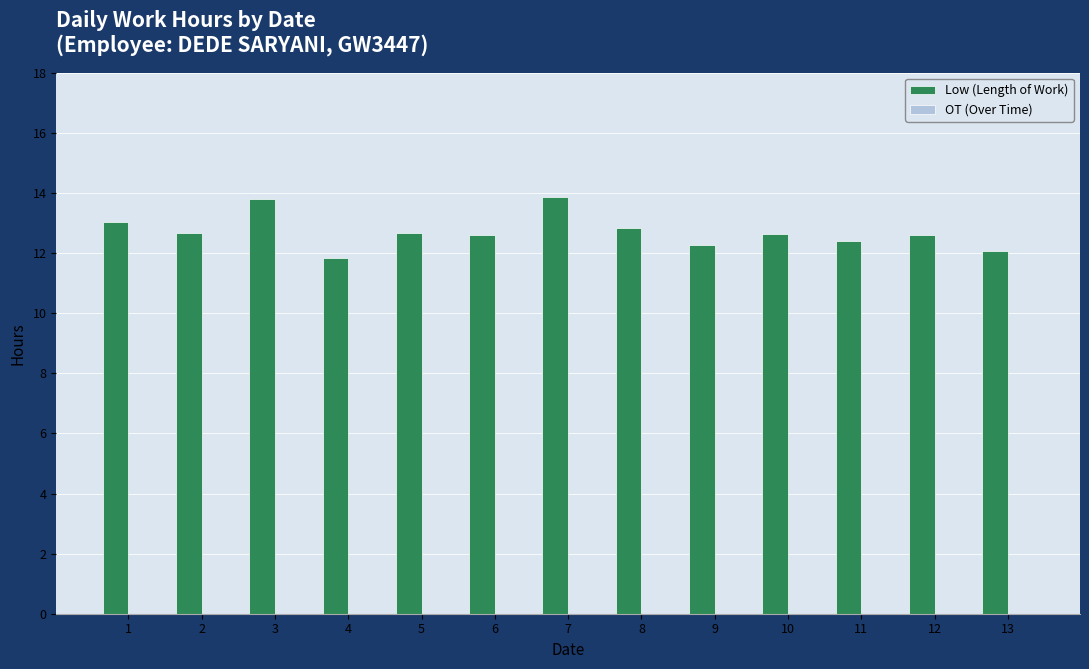

Which has a higher value, 9 or 2?

2